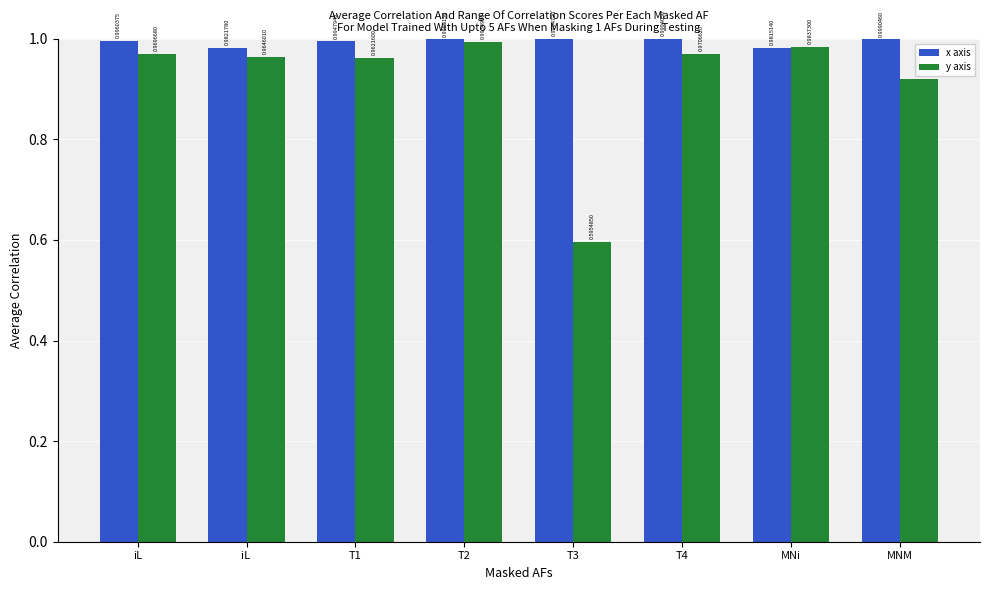

At which label is x axis closest to 0?

MNi